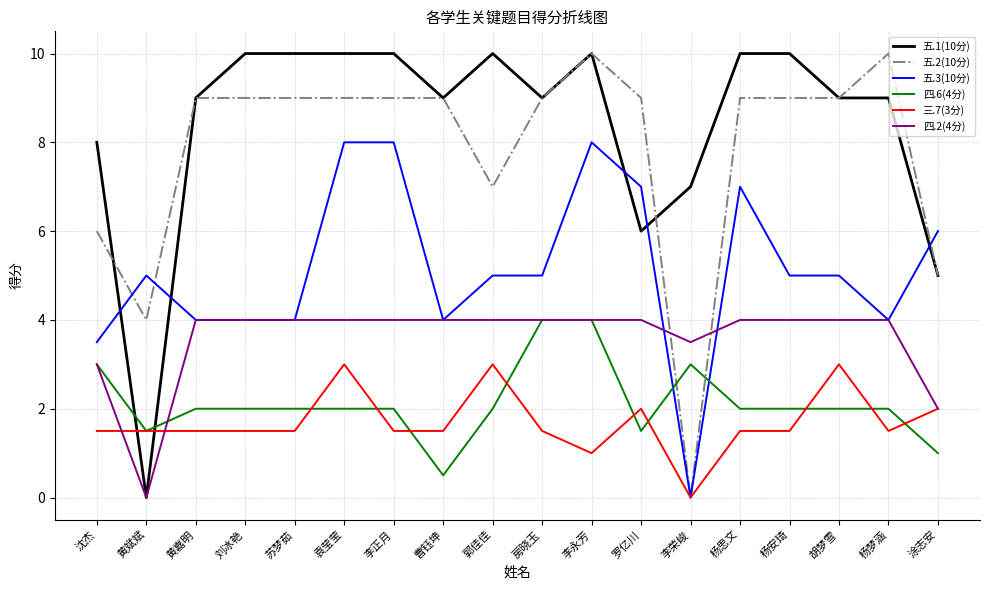

Is it true that 五.2(10分) equals 3.5 at 沈杰?

False